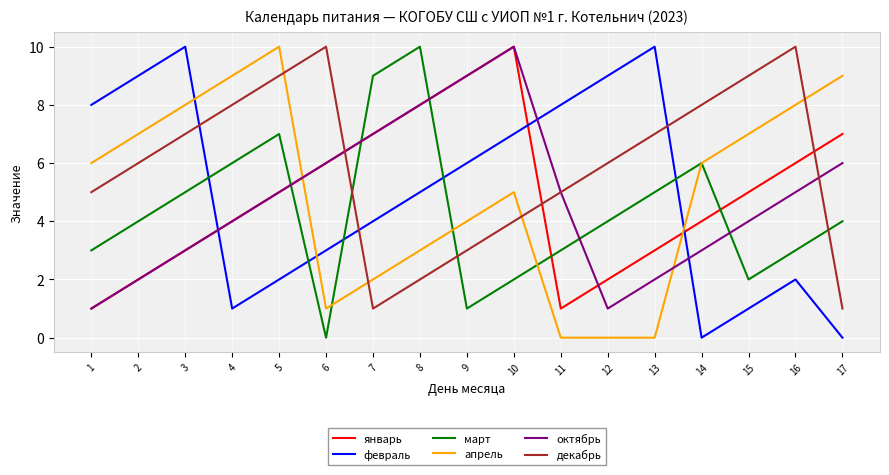

How many intersections are there between февраль and март?

5